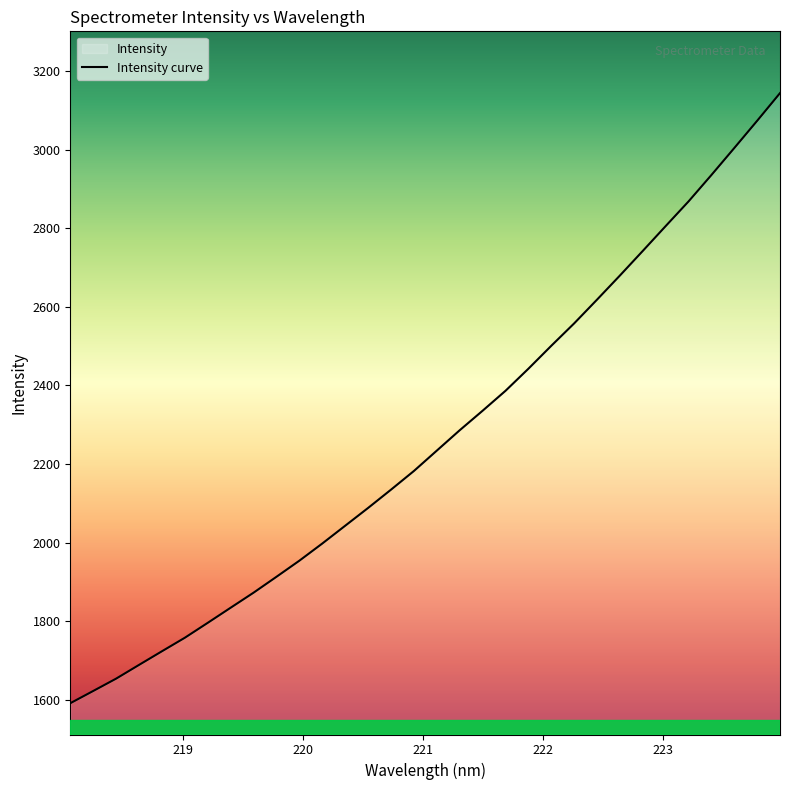

What is the maximum value shown in the chart?

3143.5